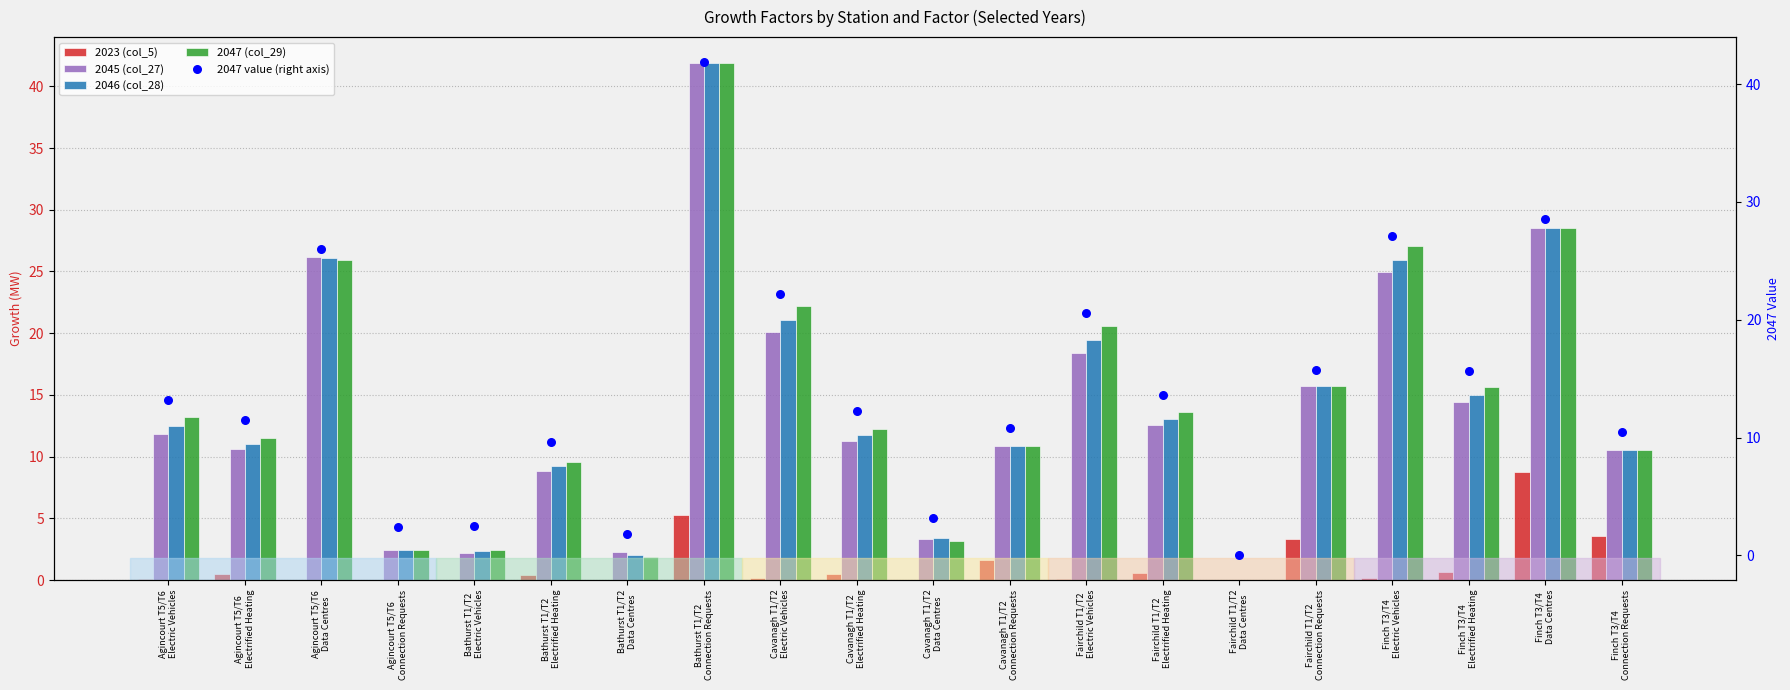

Is the value of 2047 (col_29) at Cavanagh T1/T2
Electrified Heating greater than the value of 2046 (col_28) at Finch T3/T4
Electrified Heating?

No